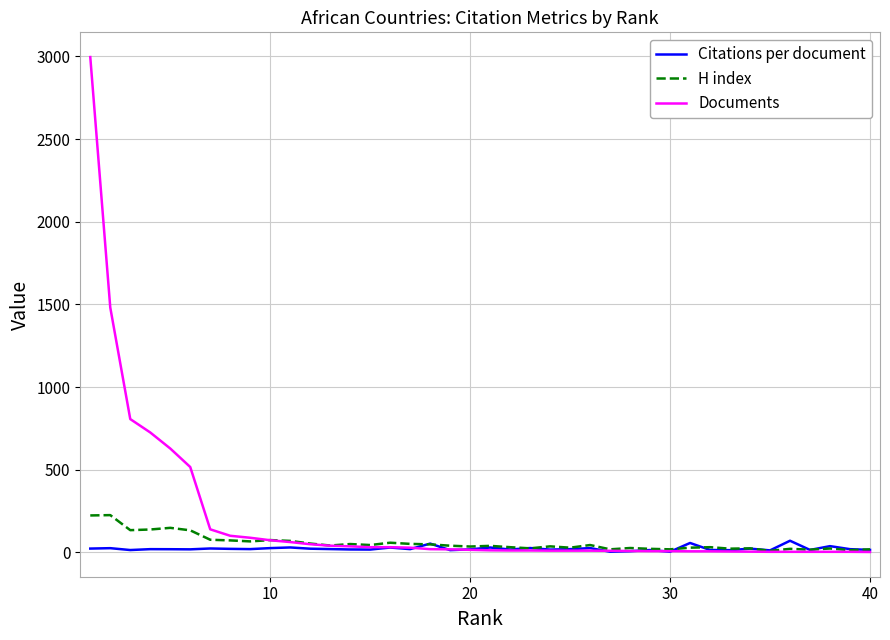

What is the maximum value shown in the chart?

2996.0